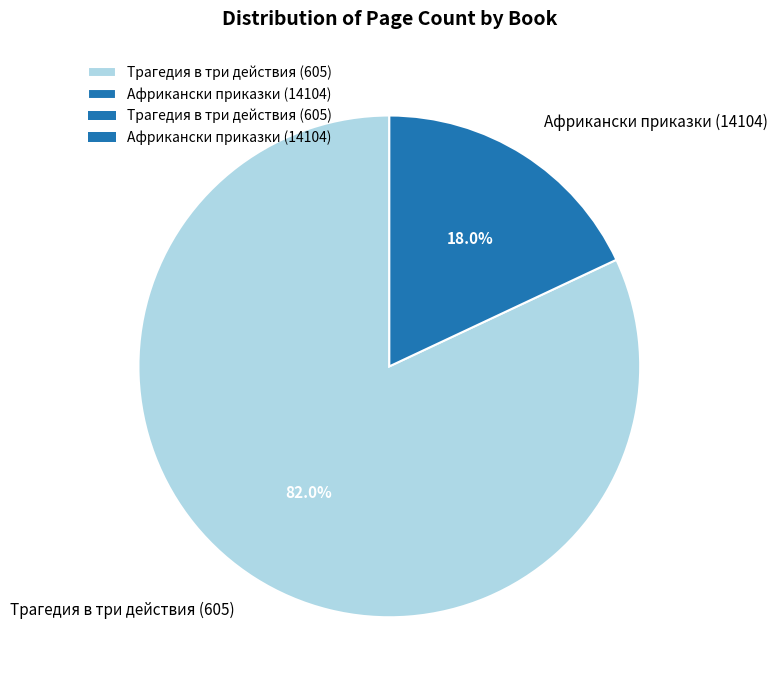

Rank the categories by value from highest to lowest.

Трагедия в три действия (605), Африкански приказки (14104)